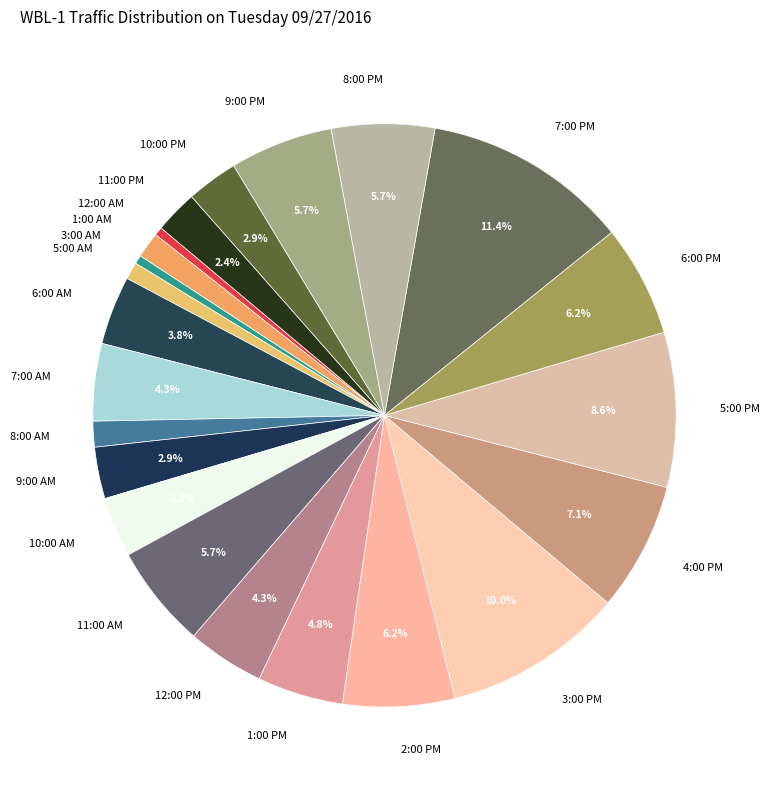

Is it true that 2:00 PM is 16% of the pie?

False